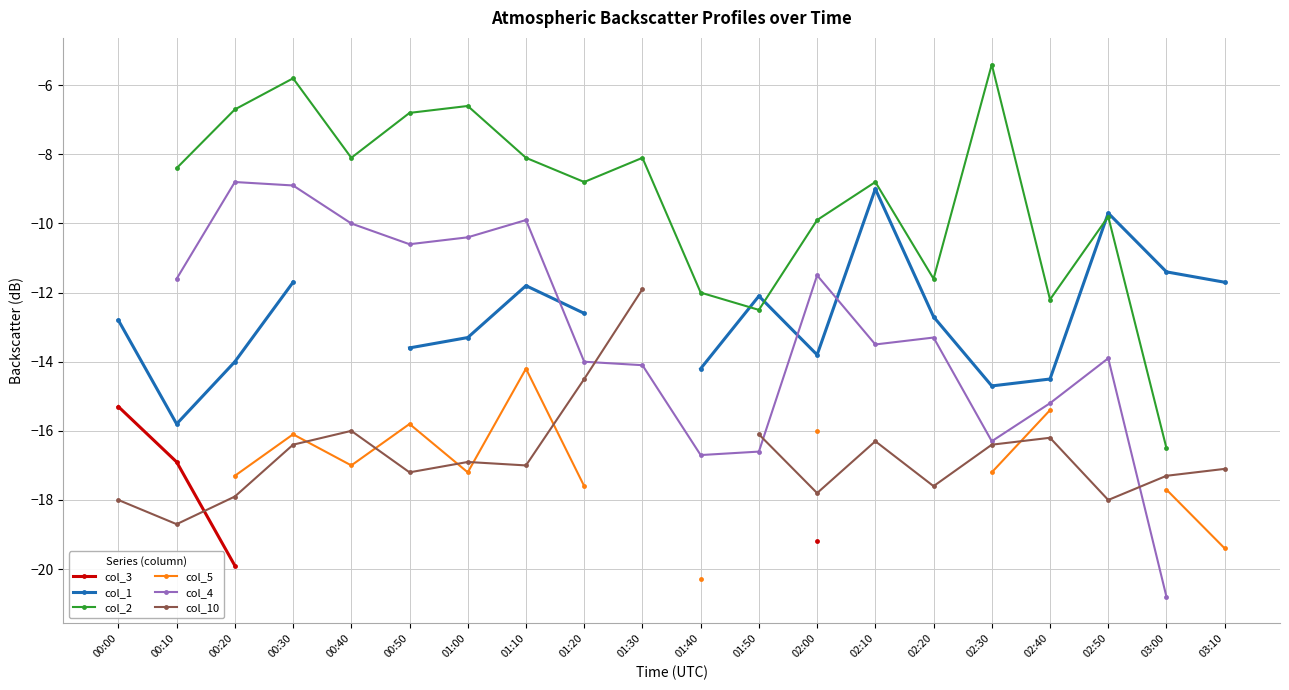

At which category does the chart reach its minimum across all series?

03:00